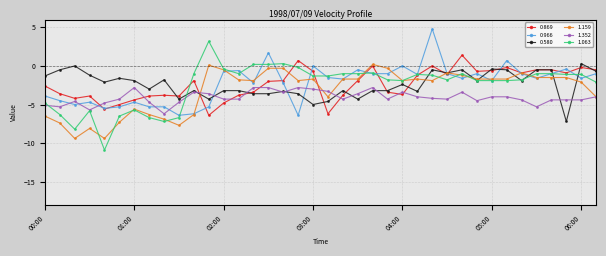

True or false: 1.159 has more than 1 interior local peaks.

True